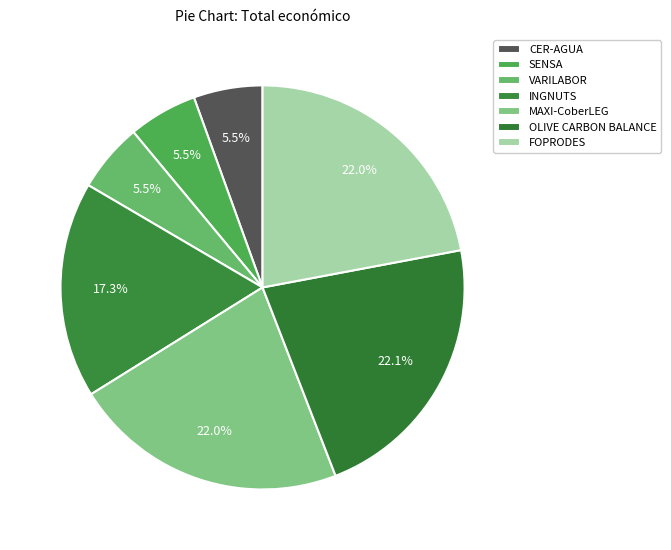

How many slices are in this pie chart?

7